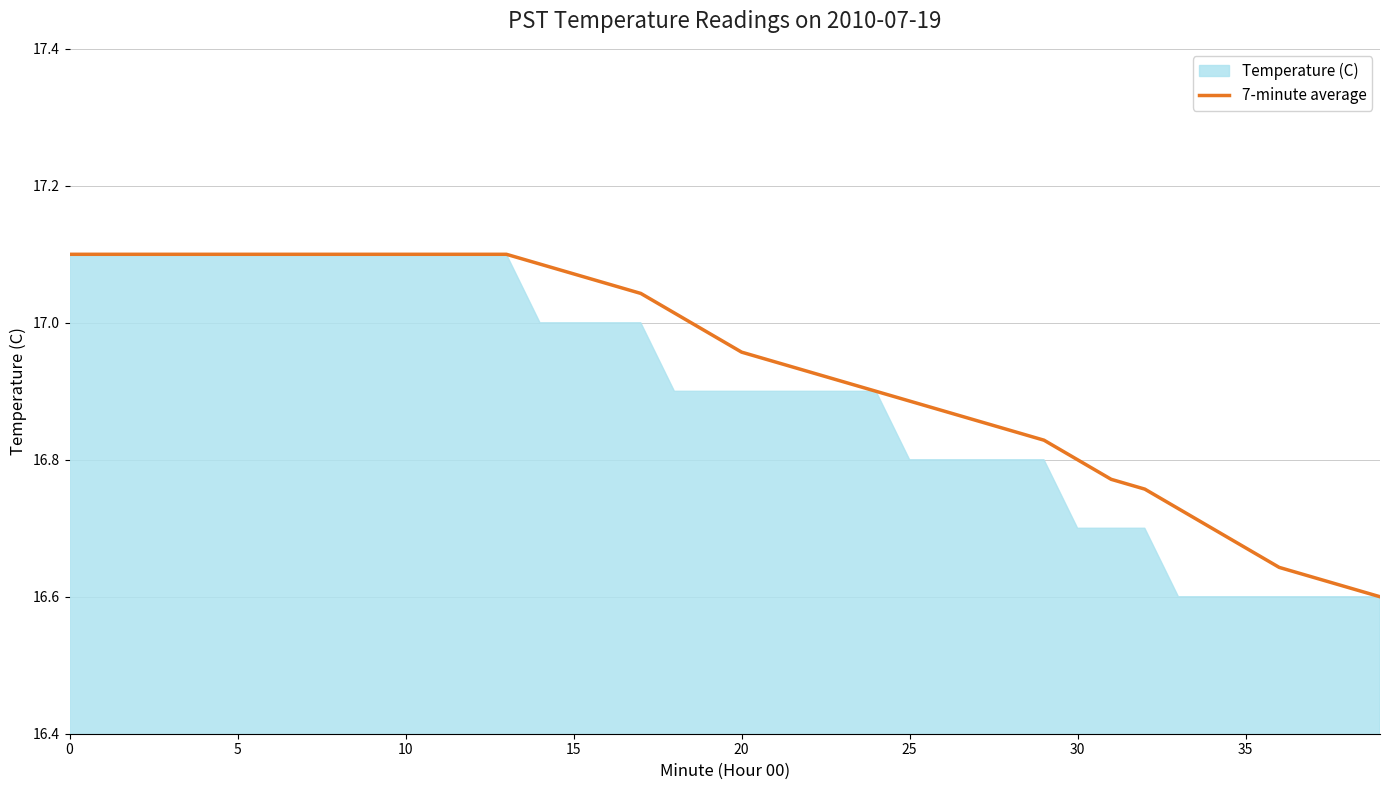

Reading left to right, extract all data points from this chart.

17.1	17.1	17.1	17.1	17.1	17.1	17.1	17.1	17.1	17.1	17.1	17.1	17.1	17.1	17.1	17.1	17.1	17.0	17.0	17.0	17.0	16.9	16.9	16.9	16.9	16.9	16.9	16.9	16.8	16.8	16.8	16.8	16.8	16.7	16.7	16.7	16.6	16.6	16.6	16.6